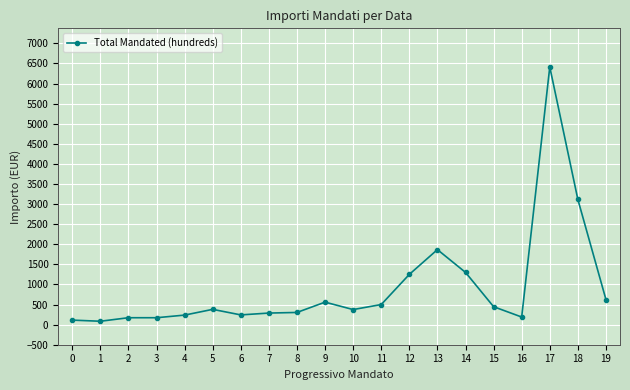

Is it true that the value at 5 is 380.1?

True